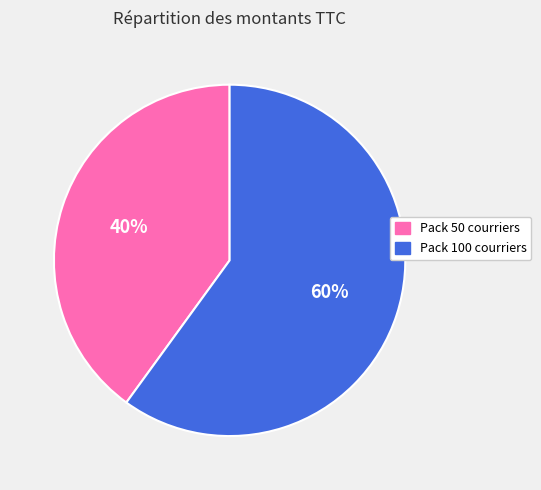

Approximately how many times larger is the value at Pack 50 courriers compared to Pack 100 courriers?

0.7